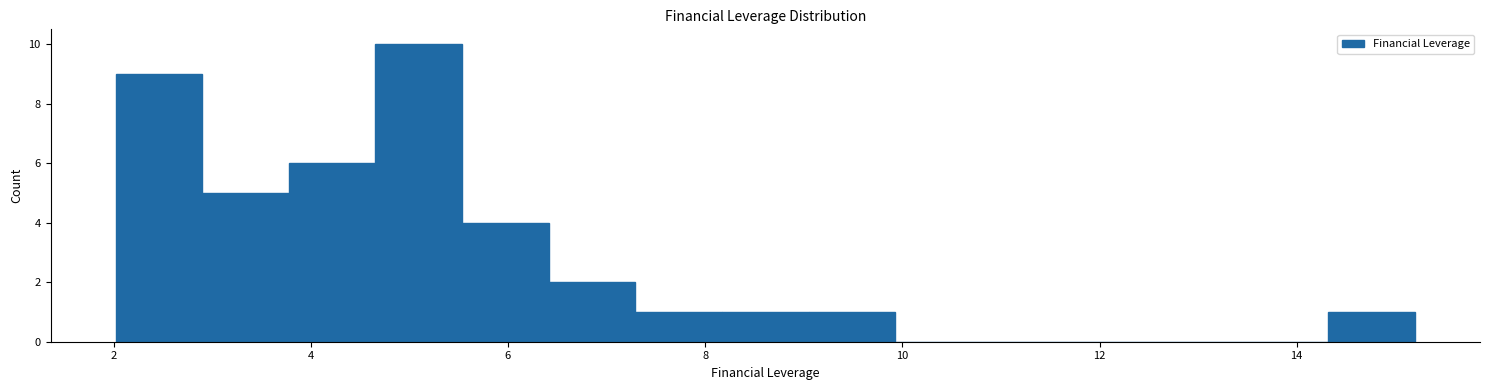

Reading left to right, transcribe this chart: for each bar, give the range it covers on the x-axis and its height. Neither the bar edges nor the heights are printed on the chart, so give them approximately, as read against the axes.

2.0 to 2.8: 9
2.8 to 3.8: 5
3.8 to 4.6: 6
4.6 to 5.6: 10
5.6 to 6.4: 4
6.4 to 7.2: 2
7.2 to 8.2: 1
8.2 to 9.0: 1
9.0 to 10.0: 1
10.0 to 10.8: 0
10.8 to 11.6: 0
11.6 to 12.6: 0
12.6 to 13.4: 0
13.4 to 14.4: 0
14.4 to 15.2: 1